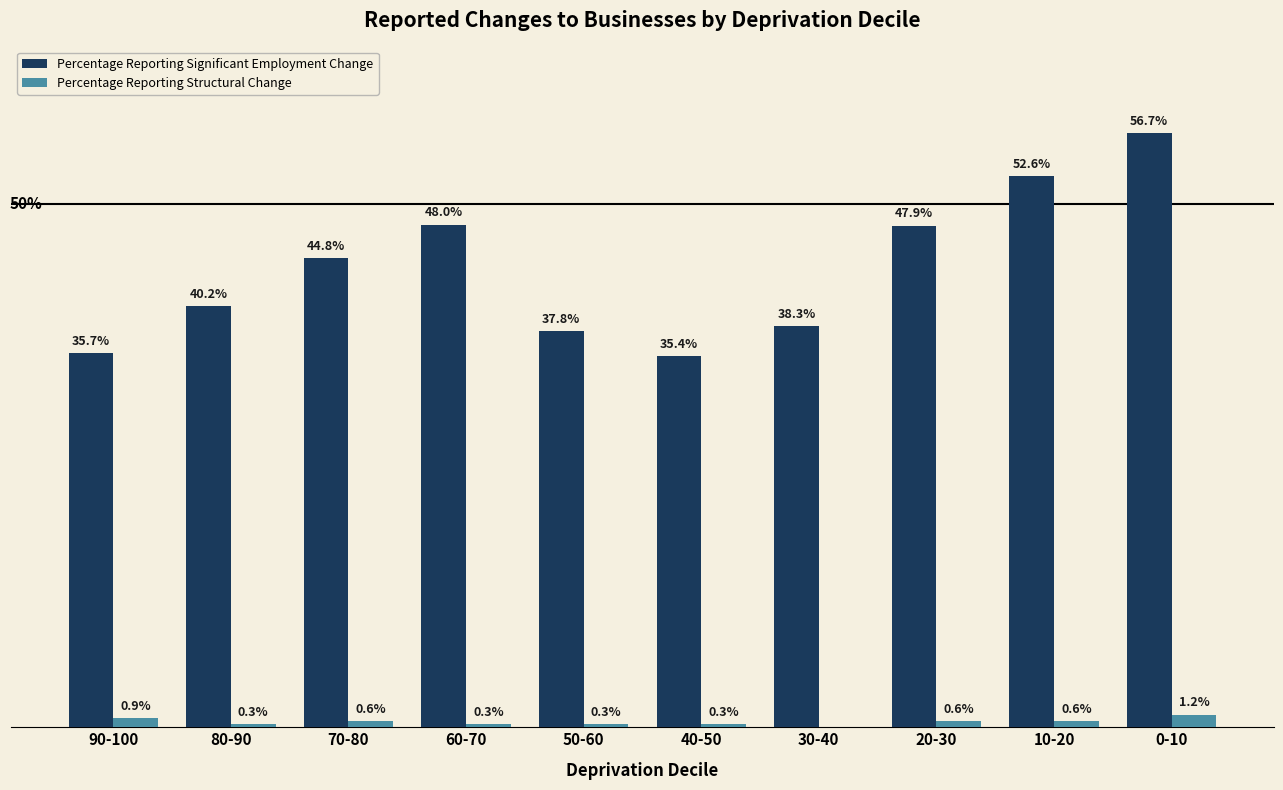

Which series has the widest spread of values?

Percentage Reporting Significant Employment Change